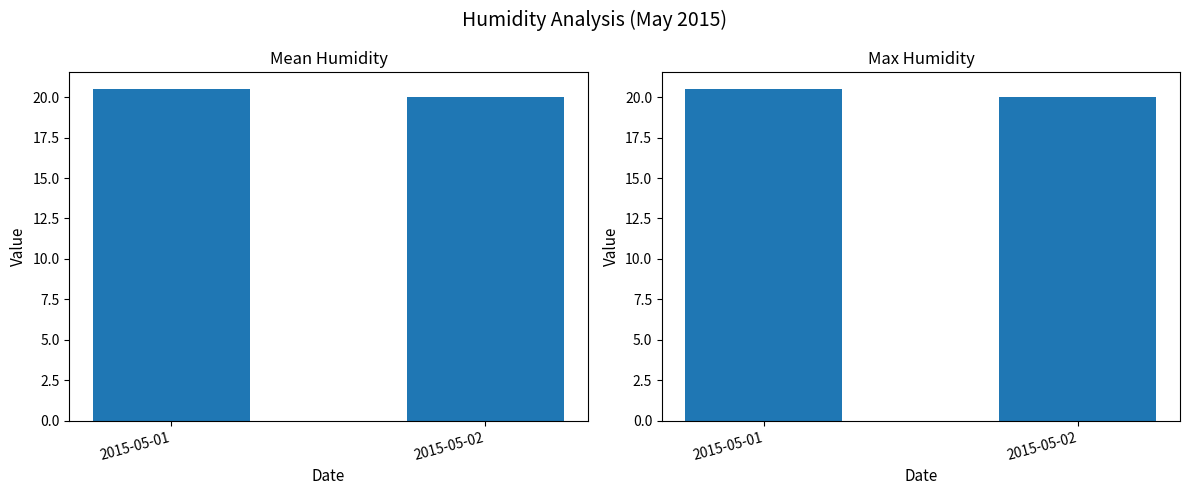

How many data points does each series have?

2